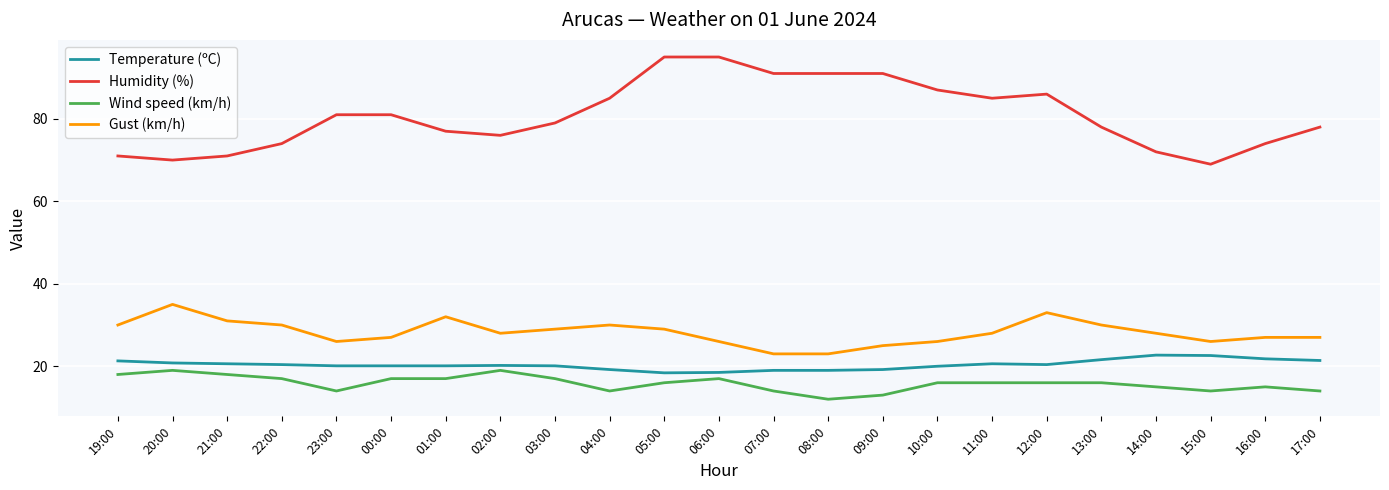

What is the sum of all Wind speed (km/h) values?

364.0